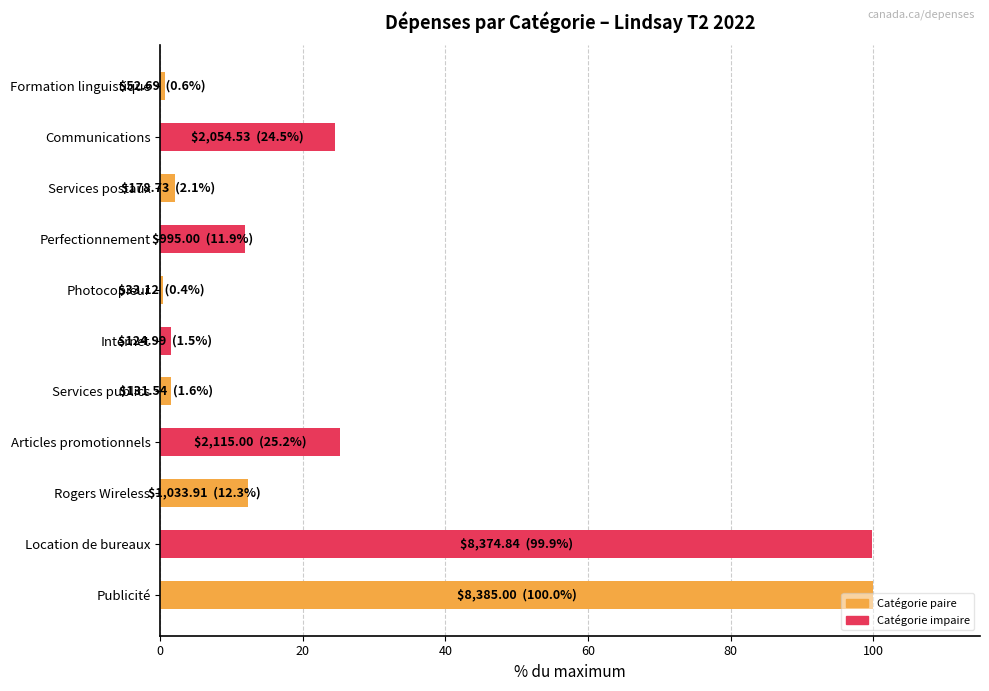

What is the difference between the maximum and minimum values?

99.6